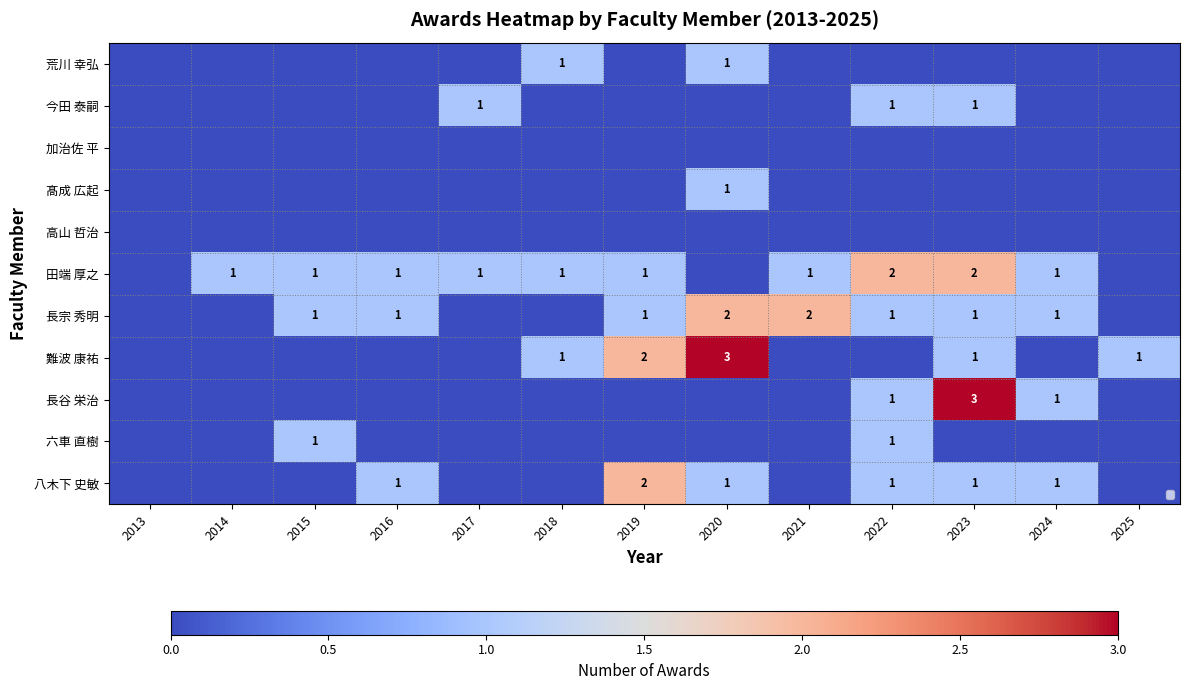

Is it true that 高山 哲治 equals 0 at 2015?

True